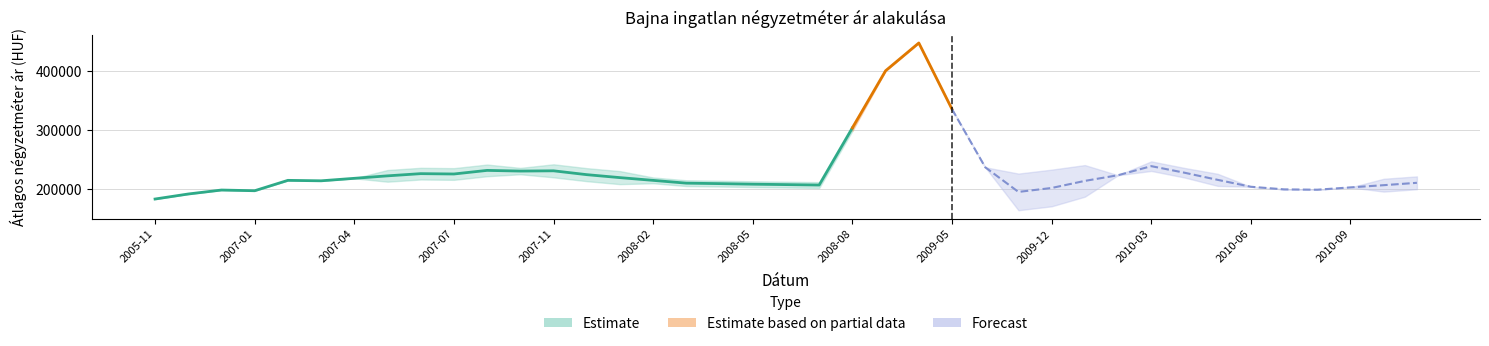

Is this an area chart (filled region under the line)?

No